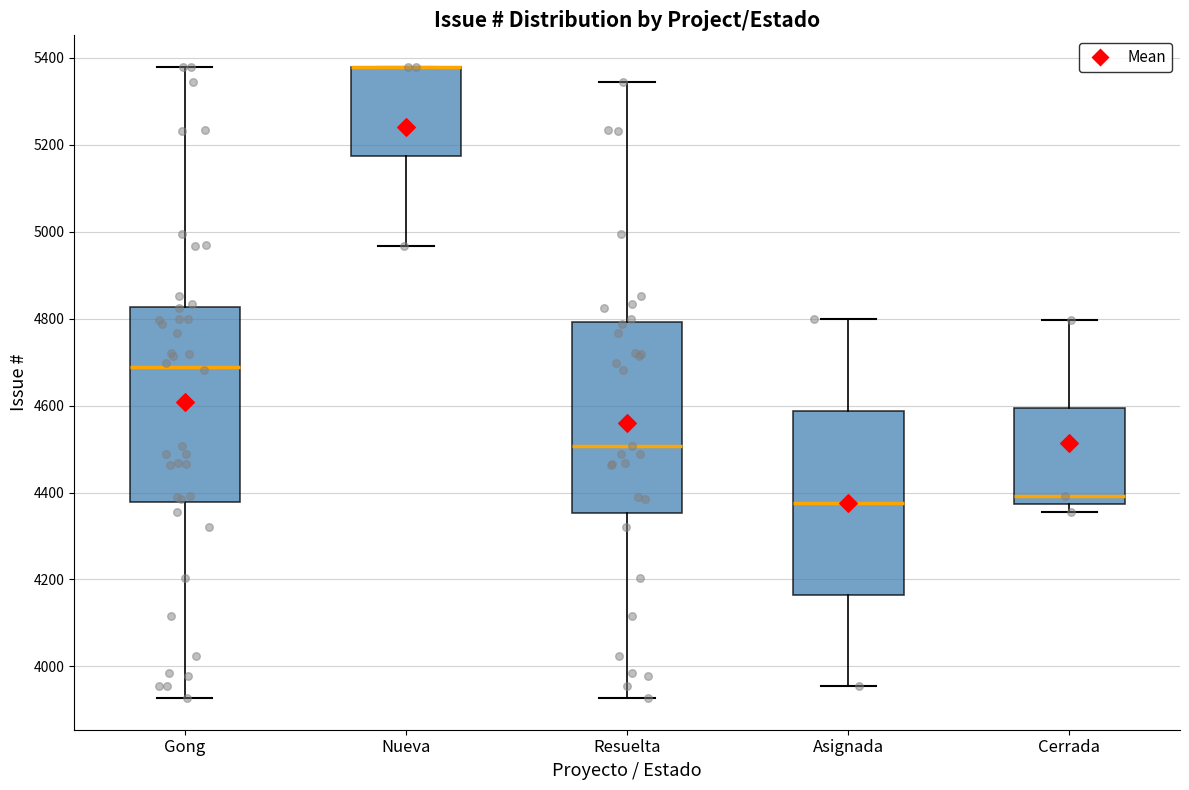

Where does the median line of the box for Cerrada sit on the y-axis? The values are not printed on the chart, so give them approximately, as read against the axis.

4400